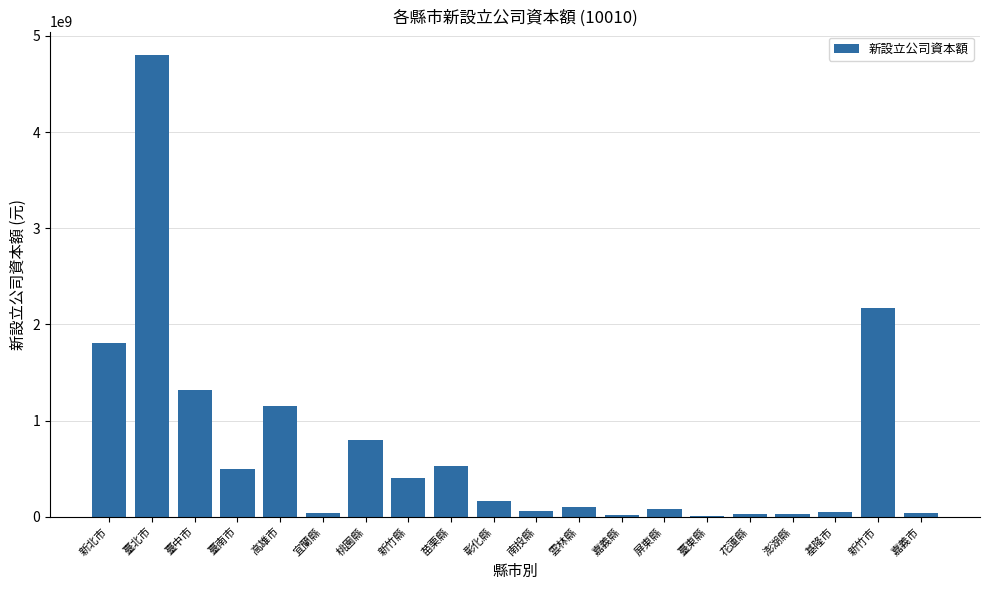

How many distinct data groups are displayed?

1